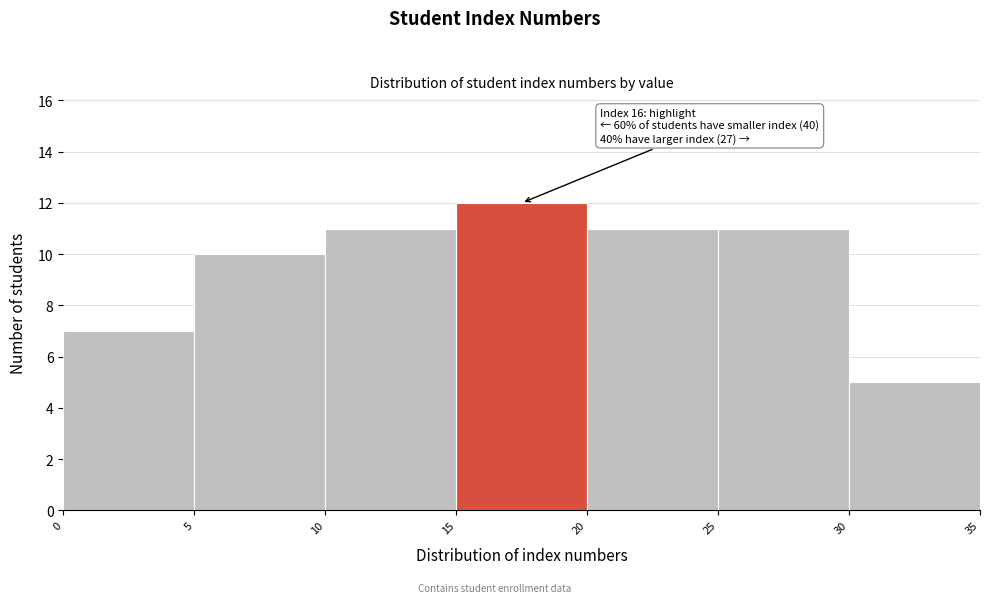

Which range on the x-axis has the tallest bar?

15 to 20